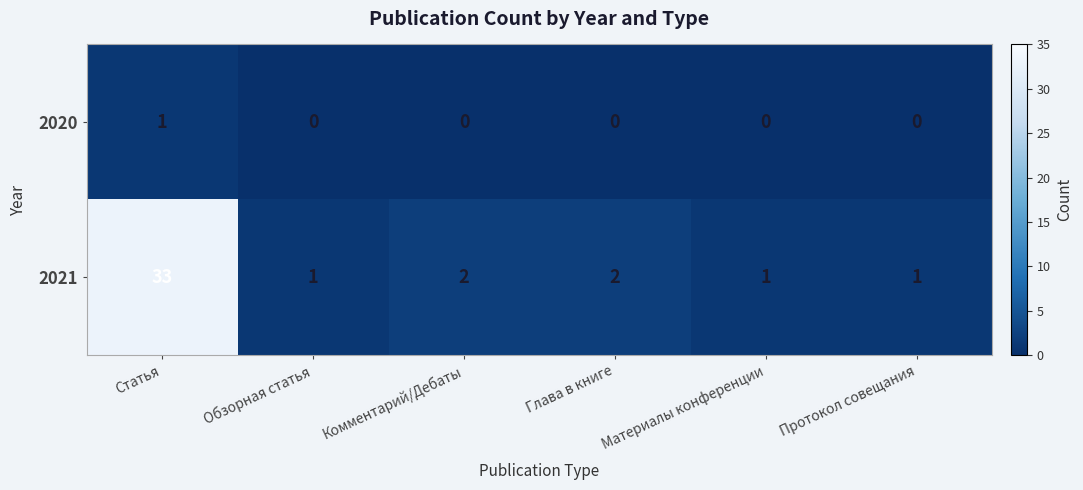

List the series in order of their overall mean, lowest first.

2020, 2021